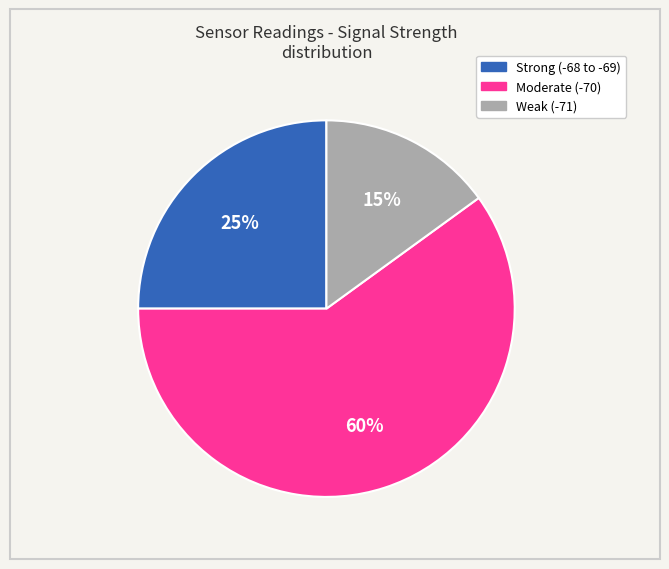

Which slice is the largest?

Moderate (-70)